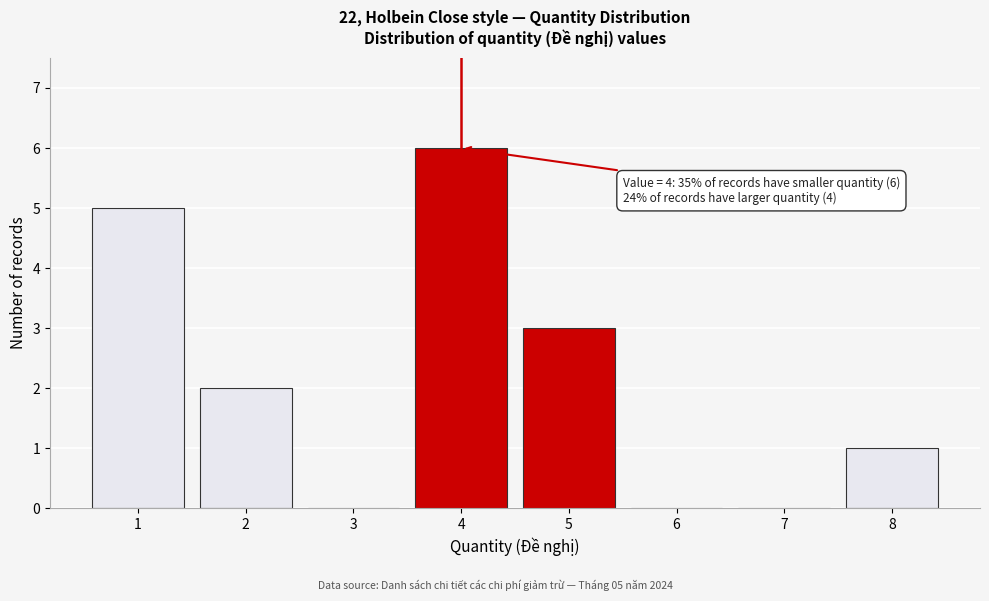

Over which range of the x-axis is the bar tallest?

3.5 to 4.5